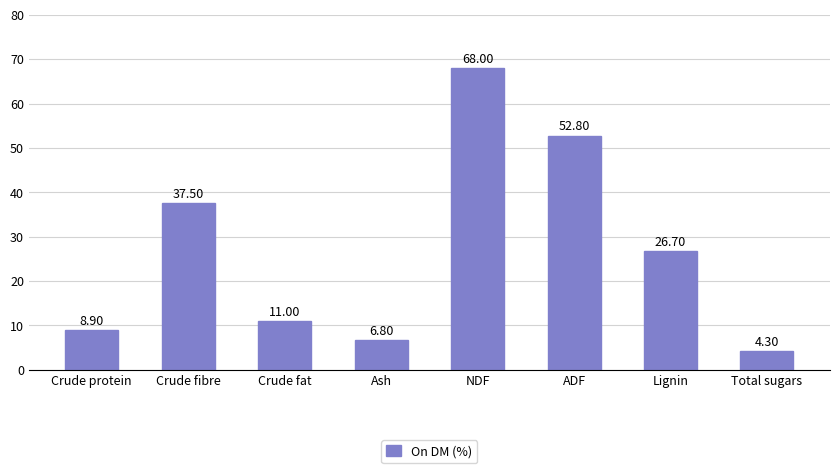

At which category does the chart reach its peak across all series?

NDF